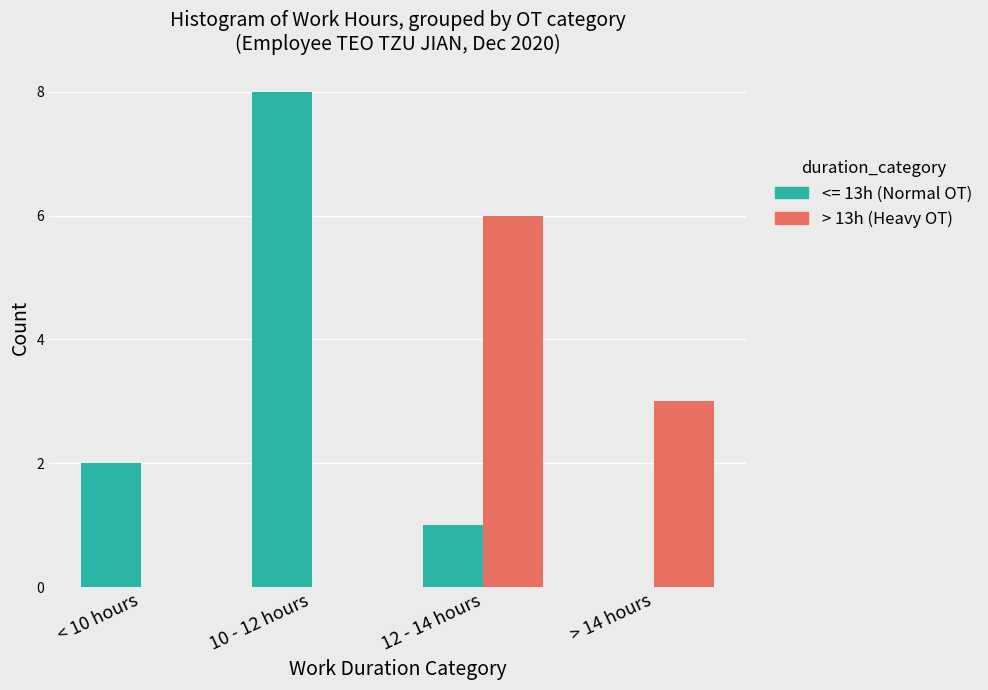

True or false: > 13h (Heavy OT) has a value of 0 at 10 - 12 hours.

True